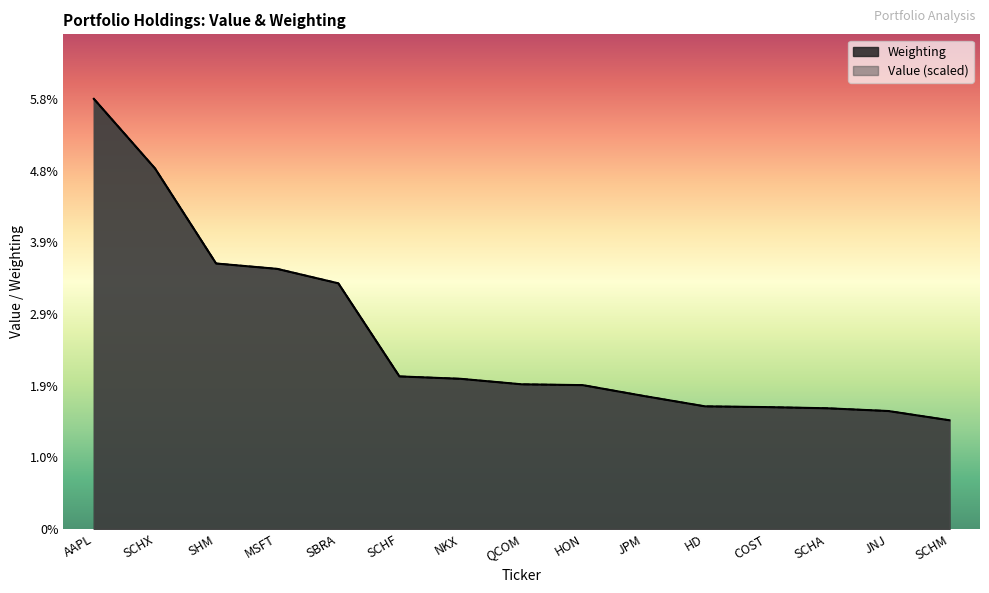

Is it true that Value (millions) equals 2.0 at NKX?

True